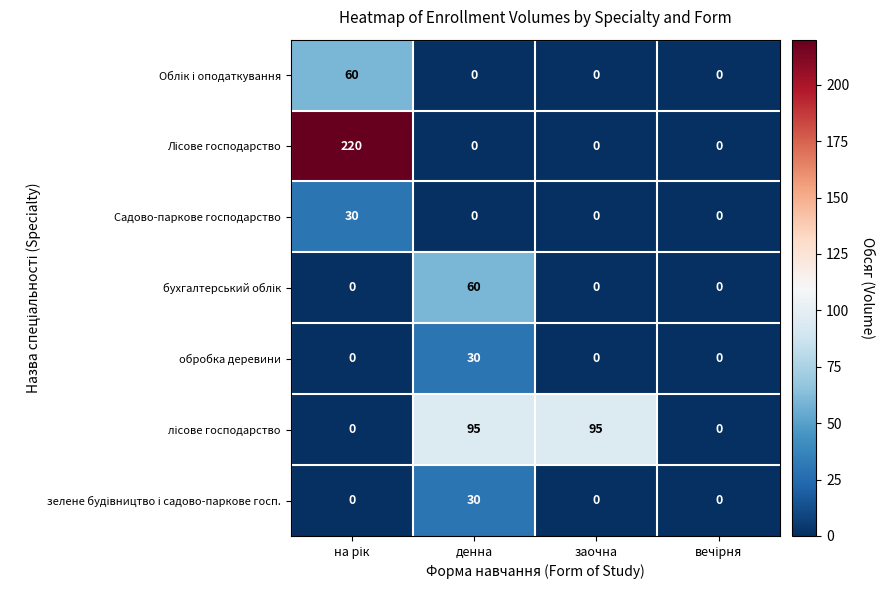

What is the spread (max minus min) of values at заочна?

95